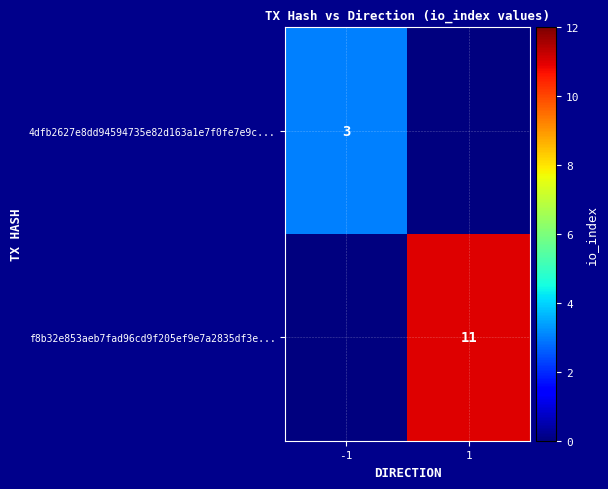

The value of f8b32e853aeb7fad96cd9f205ef9e7a2835df3e... at 1 is 11. True or false?

True